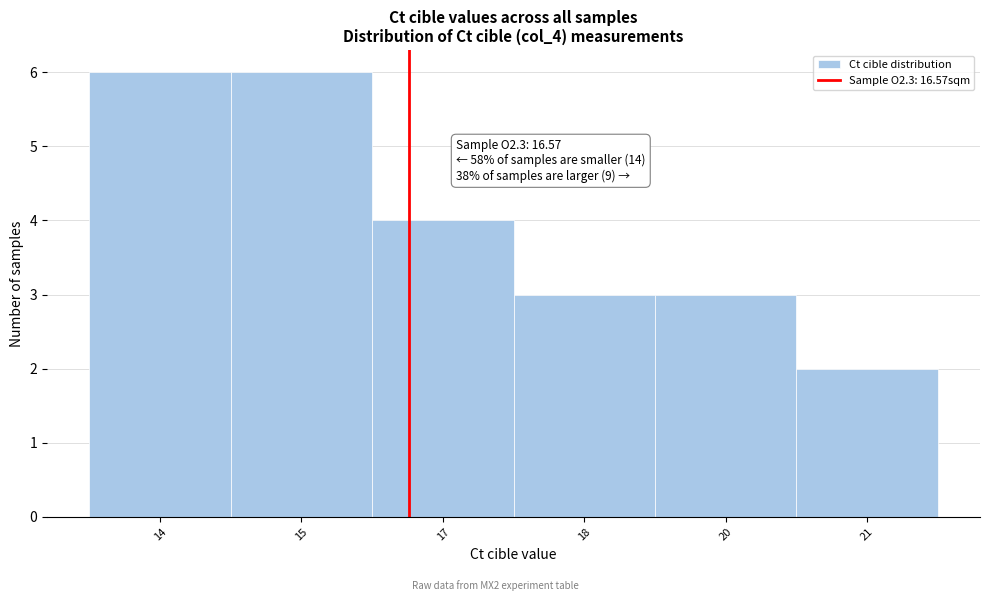

Reading left to right, transcribe all the data shown in this chart.

14=6	15=6	17=4	18=3	20=3	21=2